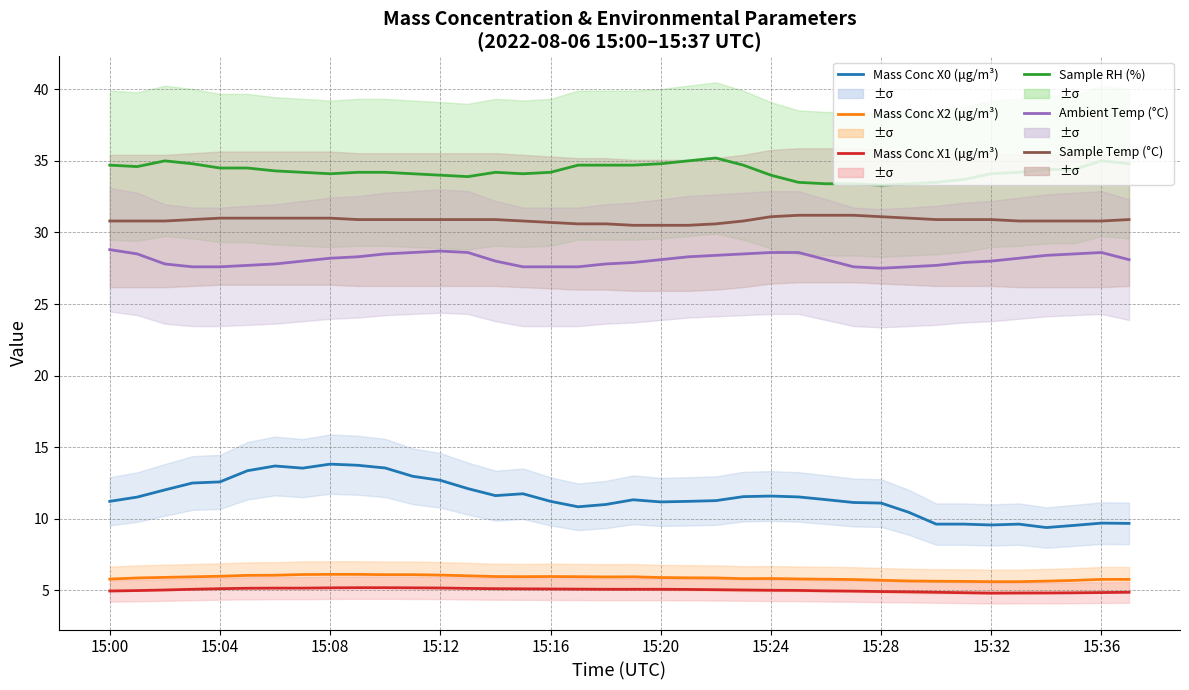

How many data points does each series have?

38